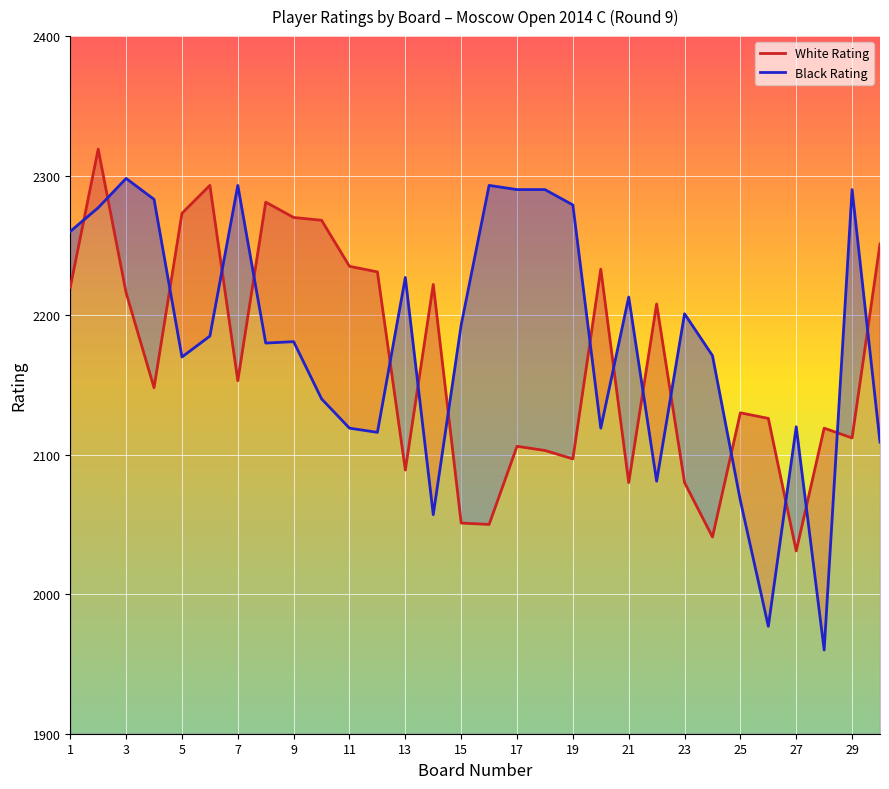

What is the maximum value shown in the chart?

2319